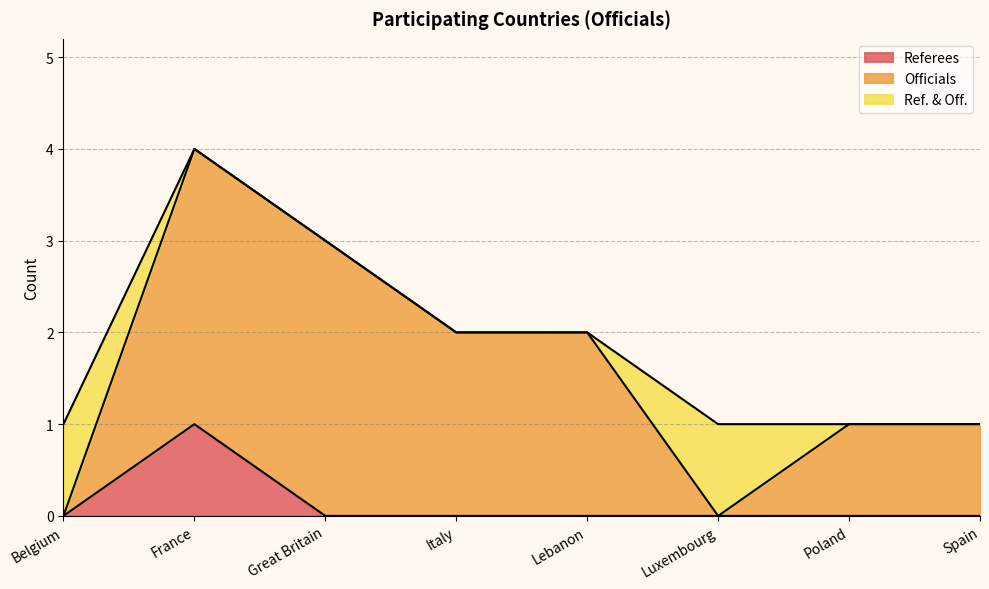

What is the sum of all Ref. & Off. values?

2